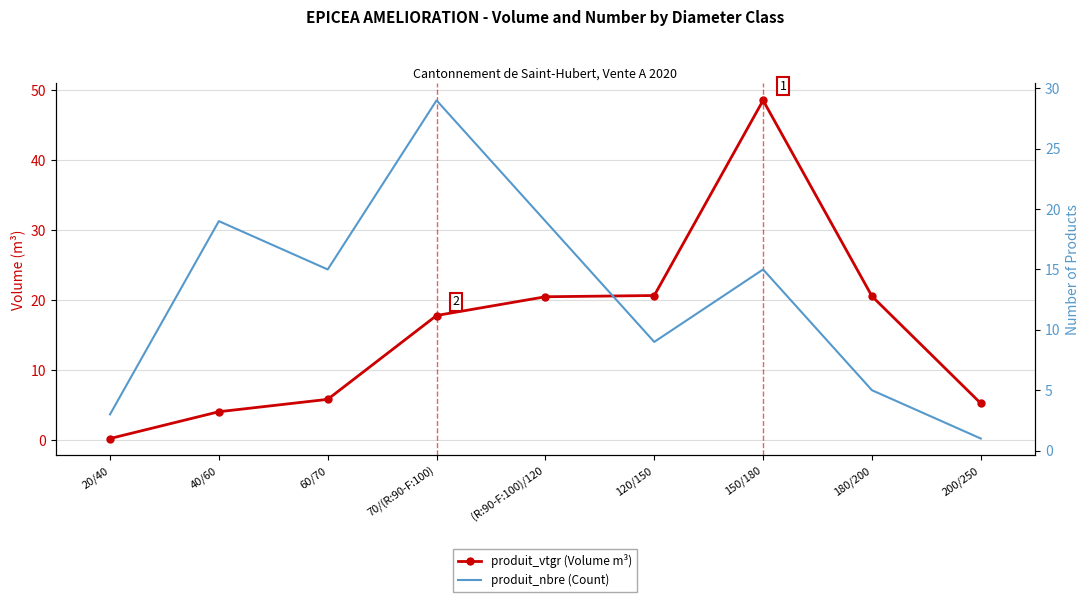

What is the minimum value for produit_nbre (Count)?

1.0